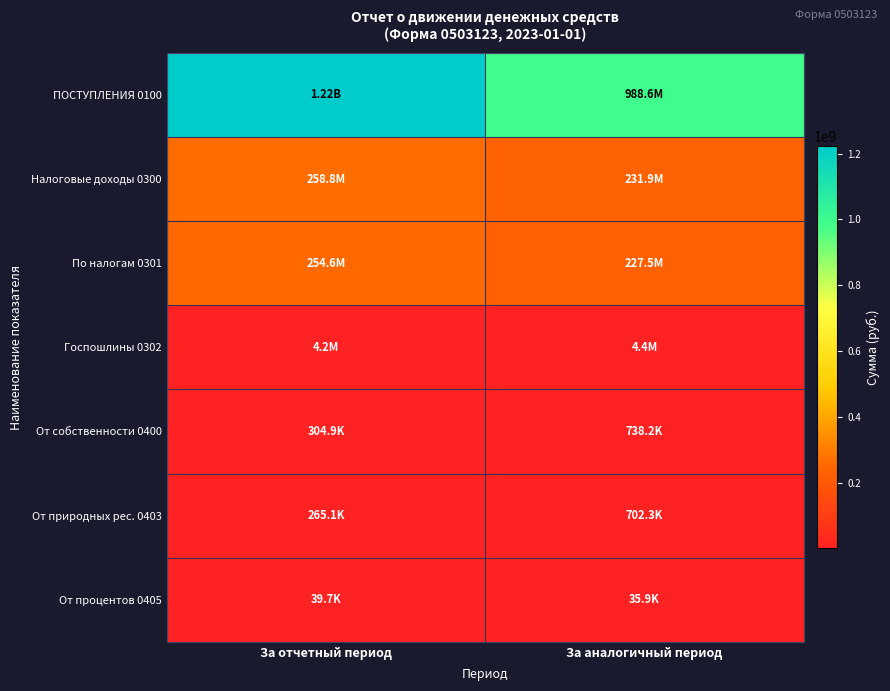

Reading left to right, transcribe all the data shown in this chart.

ПОСТУПЛЕНИЯ 0100: За отчетный период=1222458847.7	За аналогичный период=988648791.1
Налоговые доходы 0300: За отчетный период=258786468.1	За аналогичный период=231853086.8
По налогам 0301: За отчетный период=254592068.2	За аналогичный период=227481943.4
Госпошлины 0302: За отчетный период=4194399.8	За аналогичный период=4371143.4
От собственности 0400: За отчетный период=304866.9	За аналогичный период=738182.9
От природных рес. 0403: За отчетный период=265121.8	За аналогичный период=702257.4
От процентов 0405: За отчетный период=39745.1	За аналогичный период=35925.4